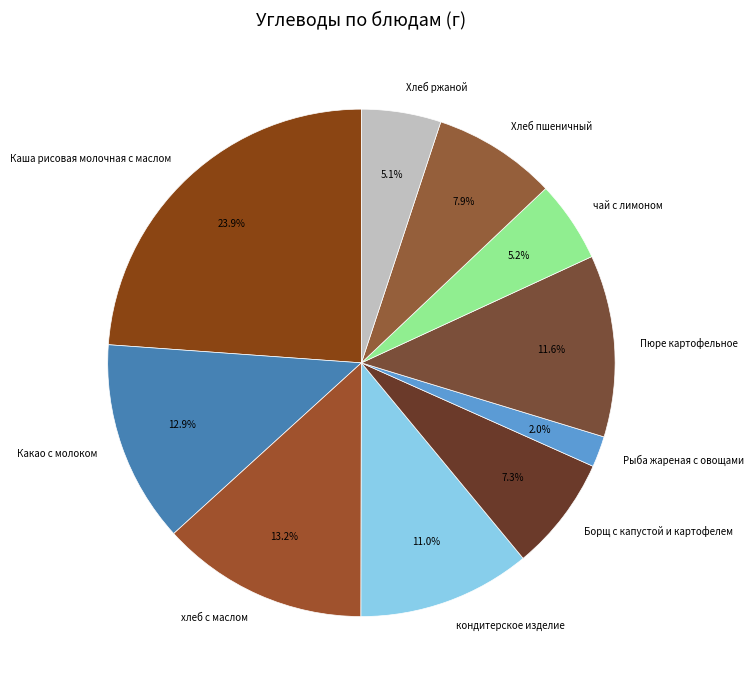

To the nearest percent, what portion does Пюре картофельное represent?

12%